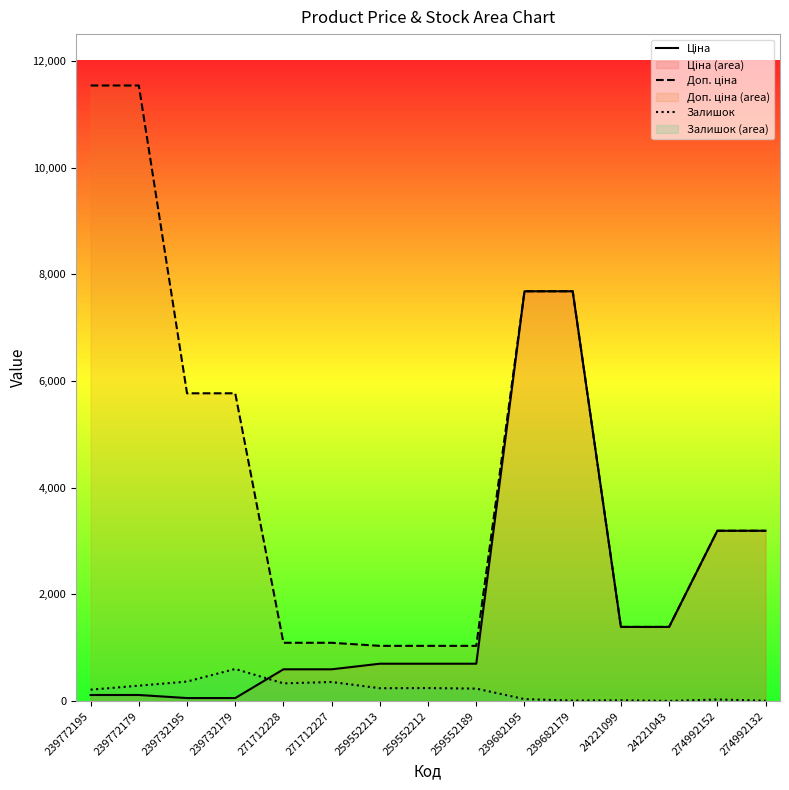

Reading left to right, list all the values displayed in this chart.

Ціна: 115.4	115.4	57.7	57.7	596.5	596.5	701.4	701.4	701.4	7680.9	7680.9	1390.7	1390.7	3193.0	3193.0
Доп. ціна: 11537.0	11537.0	5769.0	5769.0	1093.7	1093.7	1036.0	1036.0	1036.0	7680.9	7680.9	1391.0	1391.0	3193.0	3193.0
Залишок: 215.0	290.0	367.0	603.0	333.0	359.0	242.0	245.0	235.0	38.0	11.0	16.0	4.0	31.0	8.0